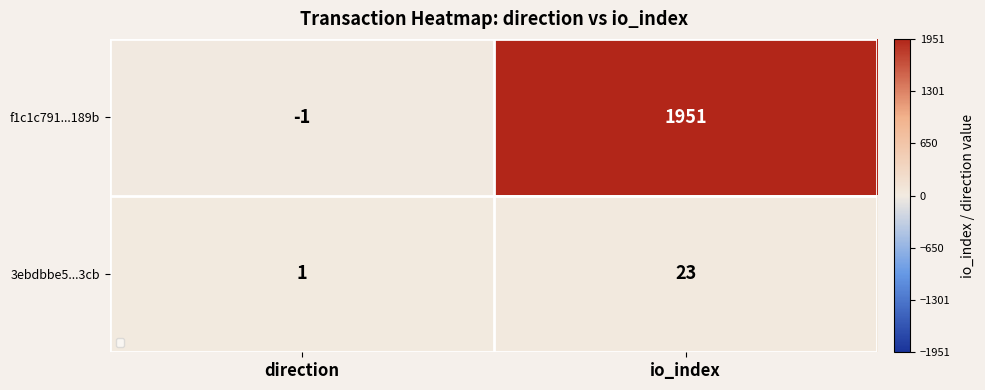

At which category does the chart reach its peak across all series?

io_index